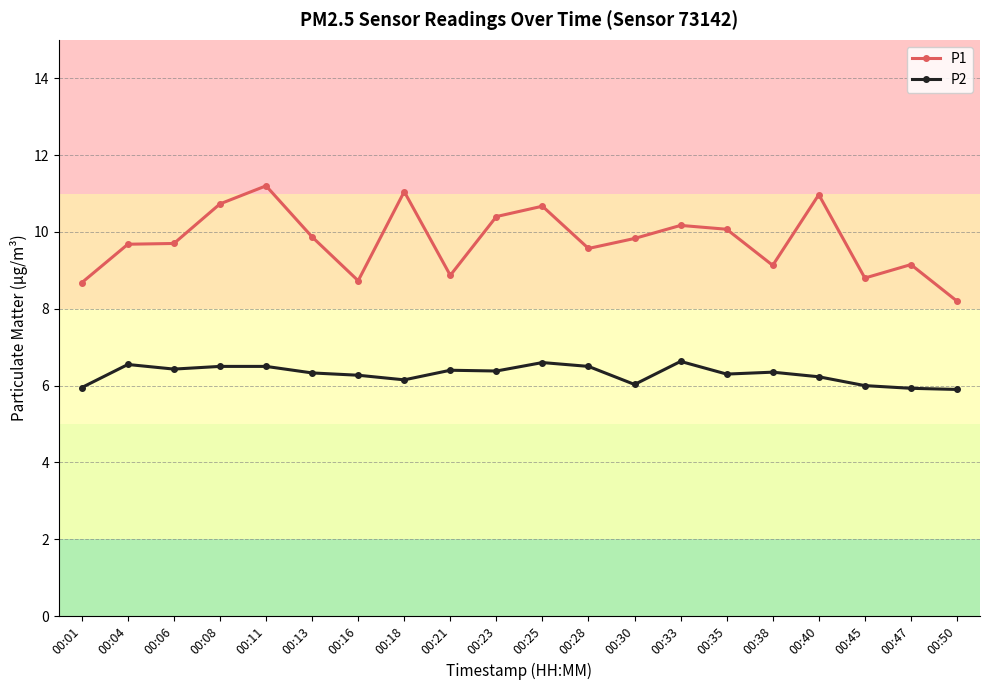

How many values in the P1 series are below 9?

5